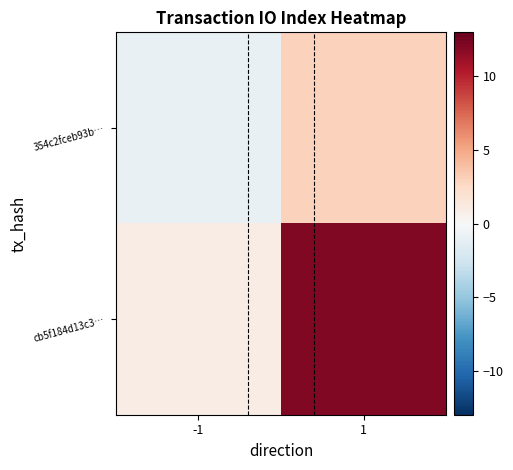

Which series changed the most between -1 and 1?

cb5f184d13c3…